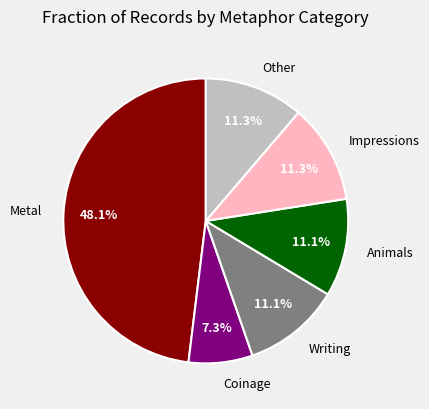

Combined, do Animals and Writing account for over 50%?

No